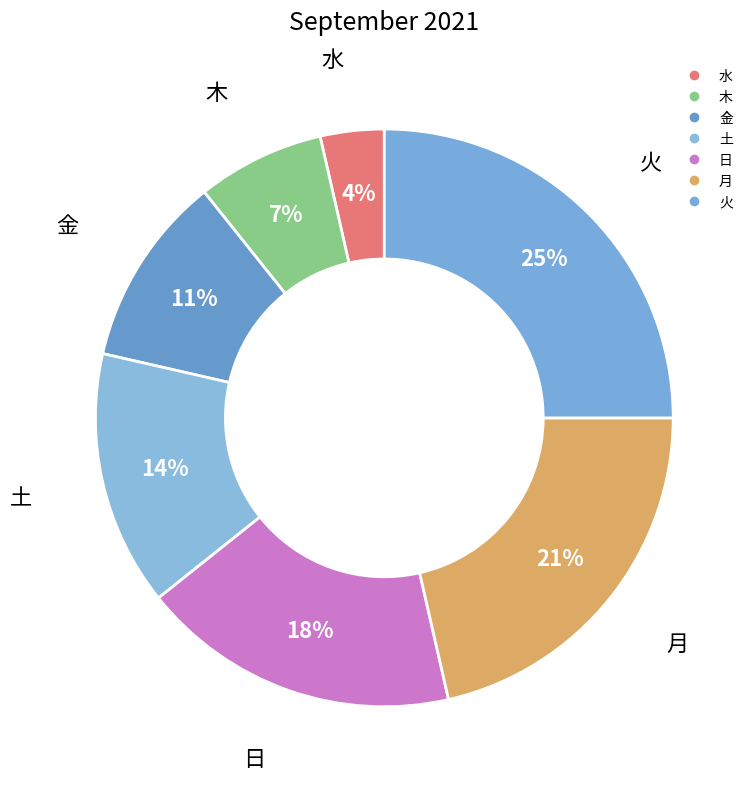

To the nearest percent, what is the combined percentage of 金 and 火?

36%